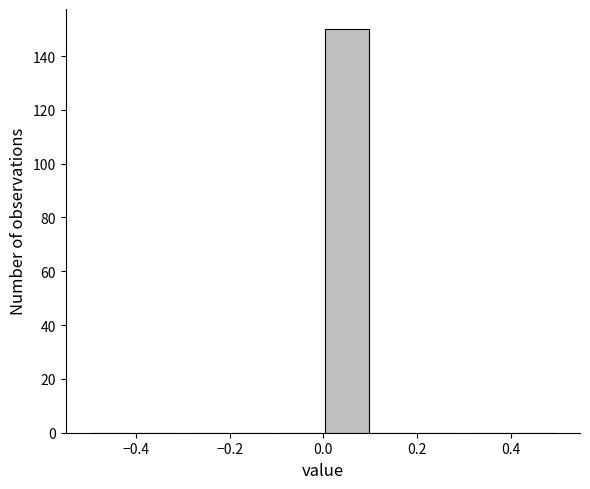

Over which range of the x-axis is the bar tallest?

0.0 to 0.1